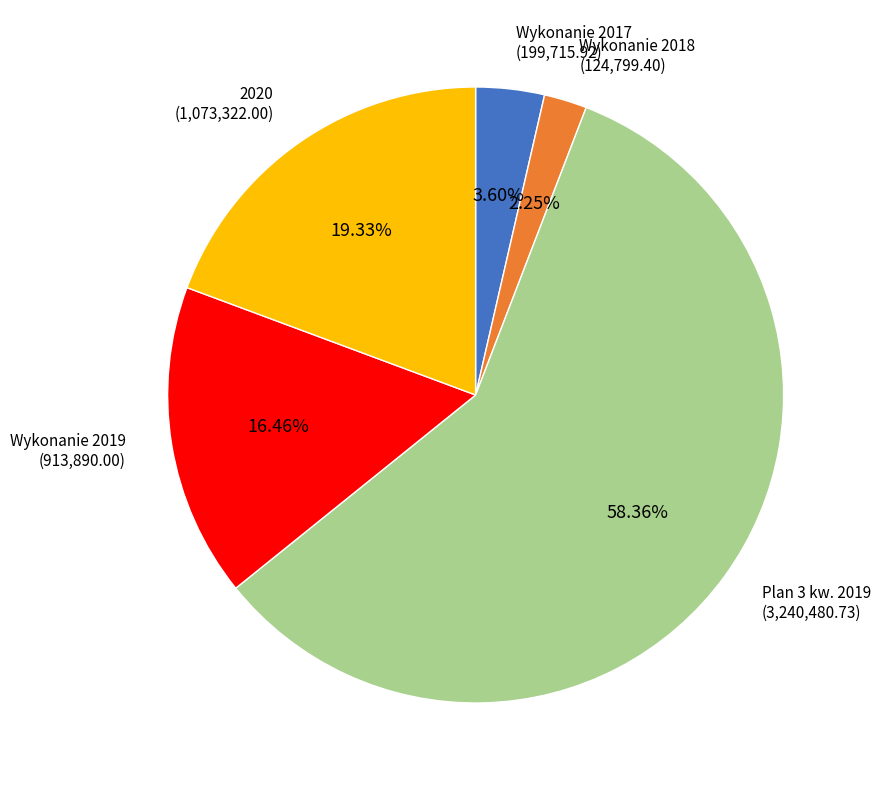

Is there any slice that represents more than half of the pie?

Yes